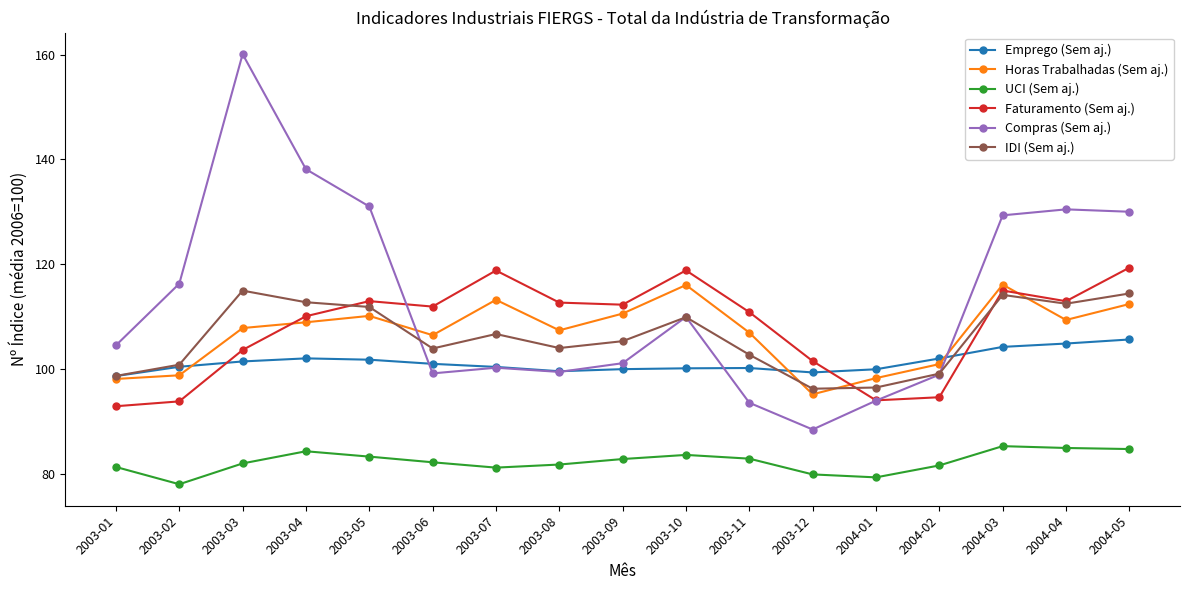

Which series has the widest spread of values?

Compras (Sem aj.)